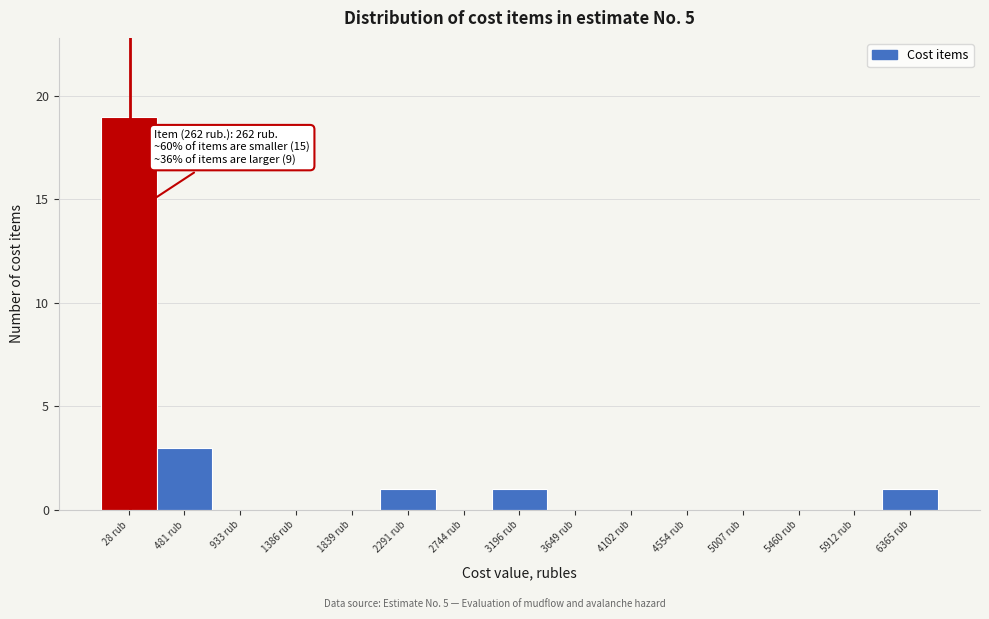

Reading left to right, list all the values displayed in this chart.

28 rub=19	481 rub=3	933 rub=0	1386 rub=0	1839 rub=0	2291 rub=1	2744 rub=0	3196 rub=1	3649 rub=0	4102 rub=0	4554 rub=0	5007 rub=0	5460 rub=0	5912 rub=0	6365 rub=1